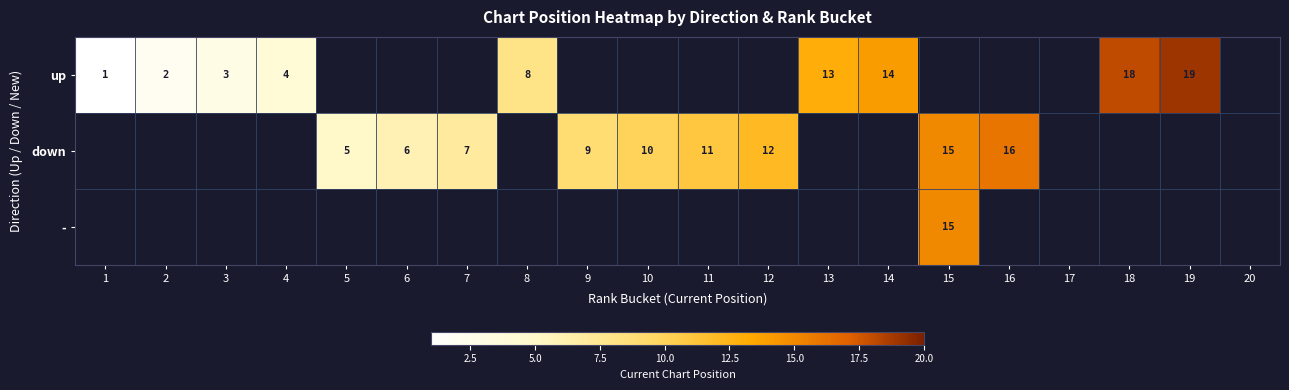

The up series shows 13 at 8. True or false?

False